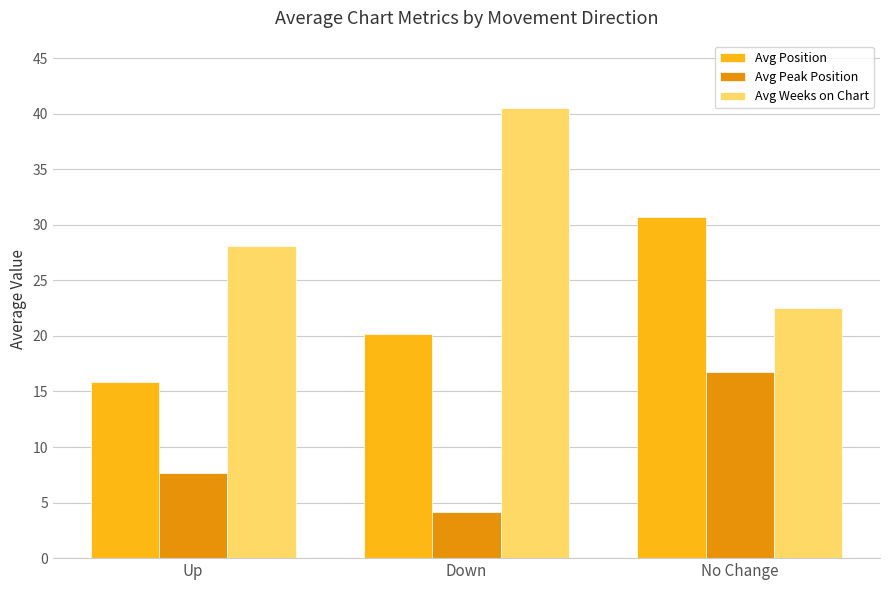

Which series changed the most between Up and Down?

Avg Weeks on Chart